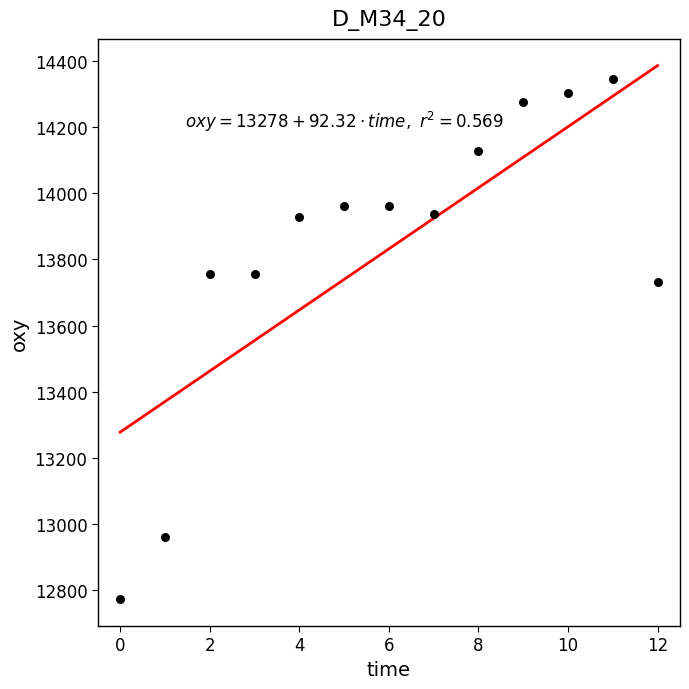

What is the range of Y values (max minus min)?

1573.0